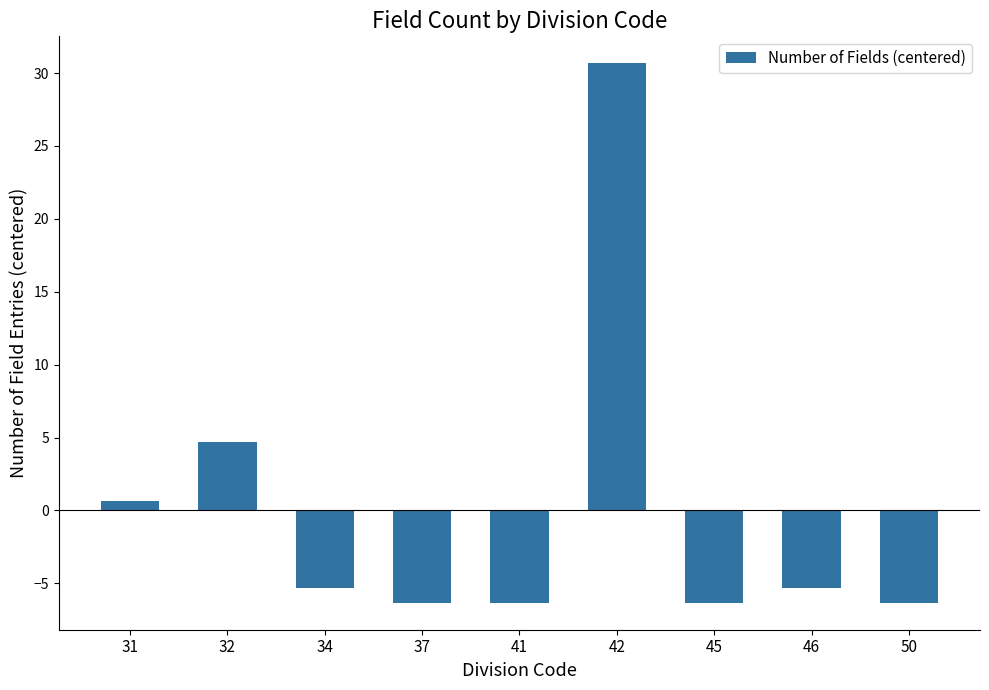

What is the value of the 3rd bar from the left?

-5.3